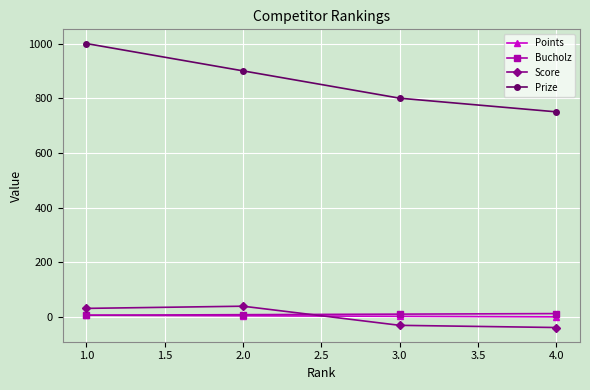

At which category is the sum across all series the highest?

1.0